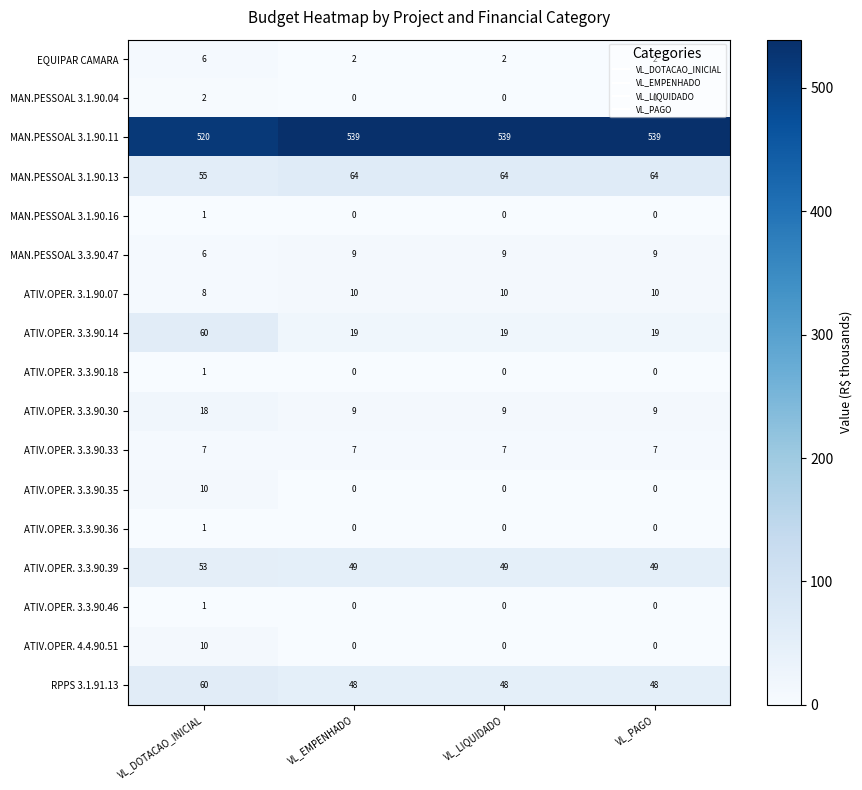

At which label is MAN.PESSOAL 3.1.90.13 closest to 59?

VL_DOTACAO_INICIAL